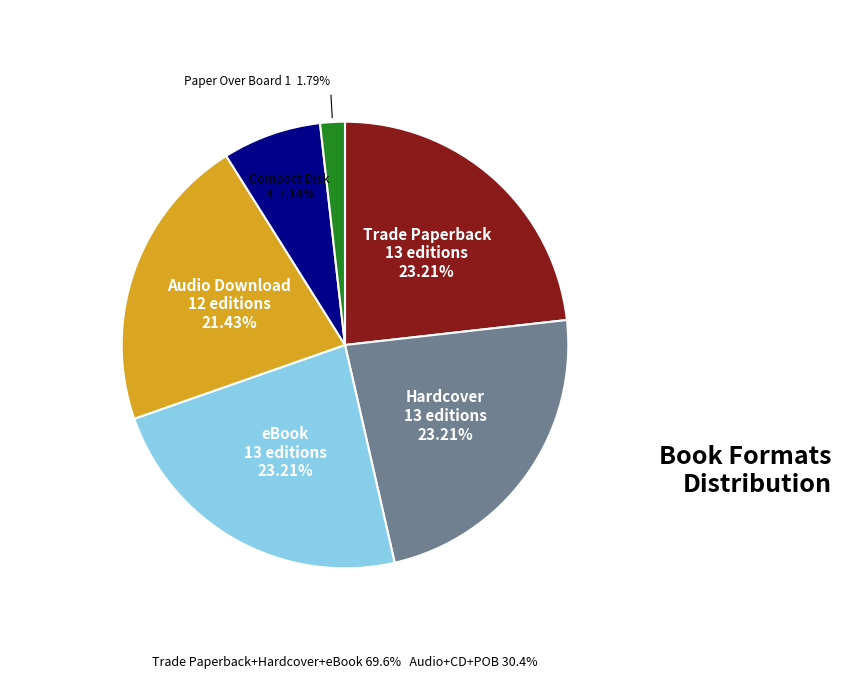

To the nearest percent, what percentage of the pie is Audio Download?

21%